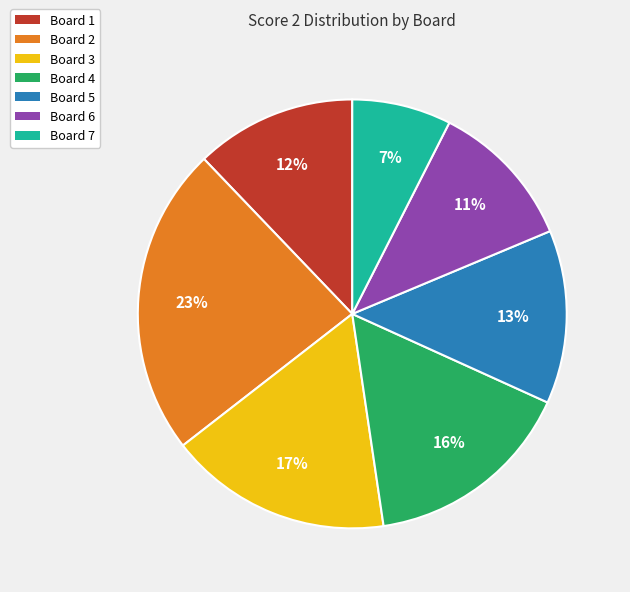

Is there a majority slice in this chart?

No